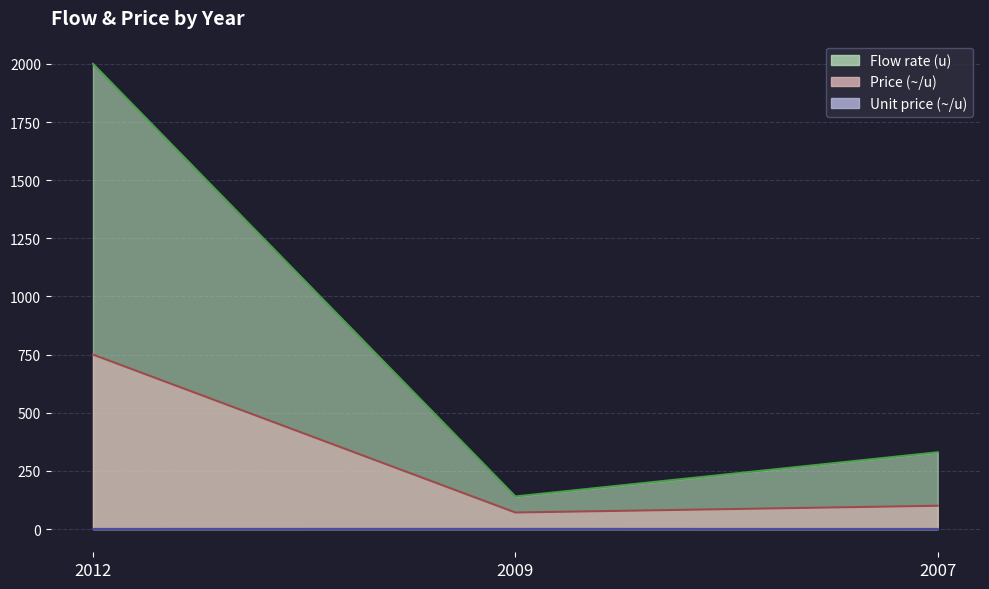

At 2012, list the series in order from smallest to largest.

Unit price (~/u) line, Price (~/u) line, Flow rate (u) line